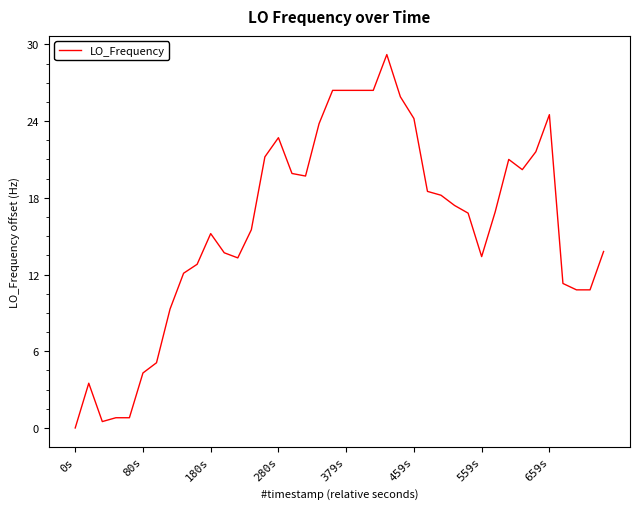

Is it true that the value at 0s is 0.0?

True